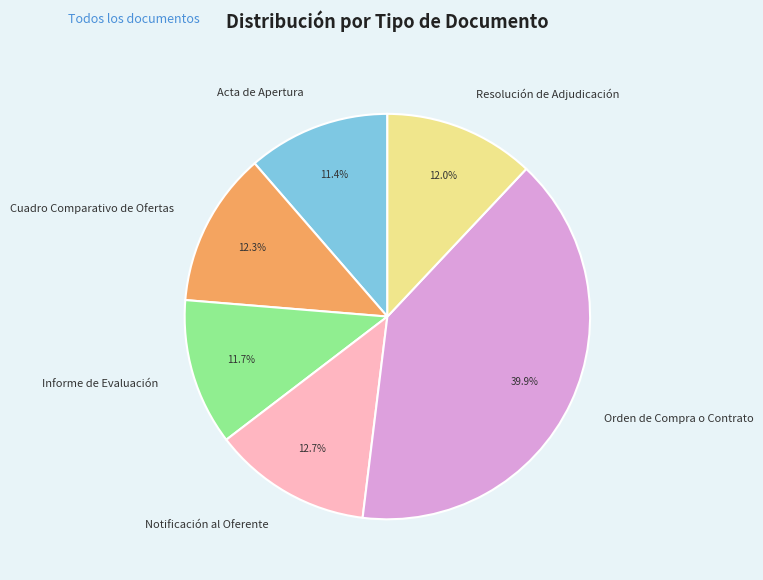

To the nearest percent, what is the average slice percentage?

17%